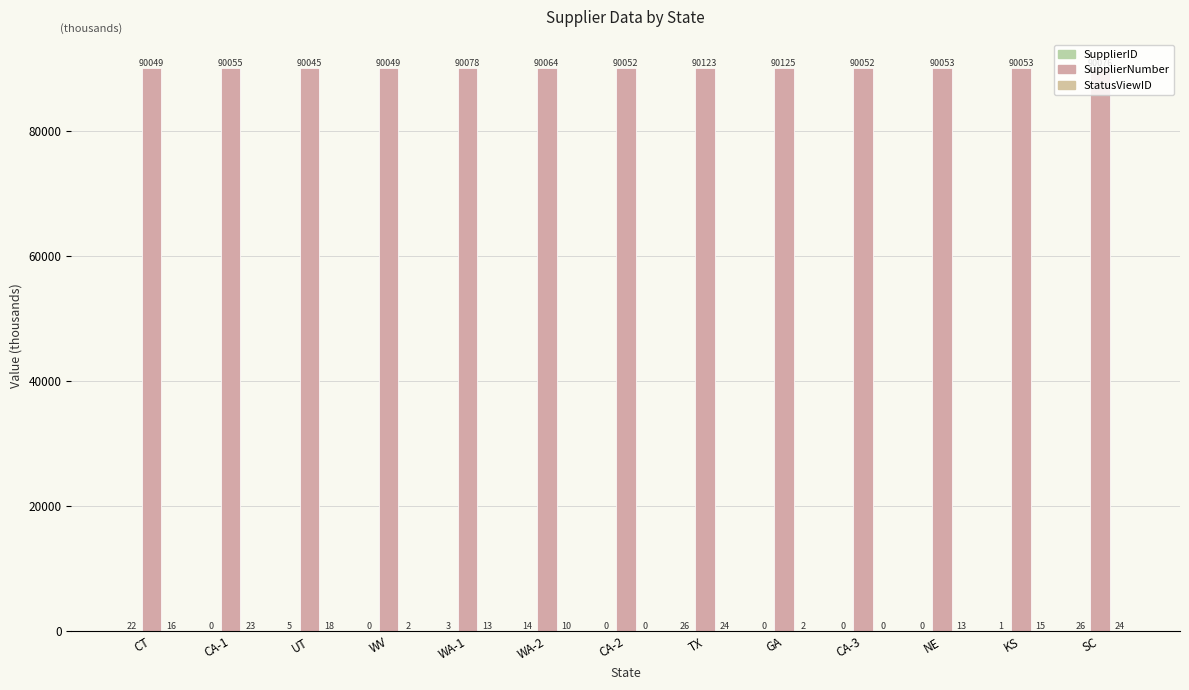

Count the number of data series in this chart.

3